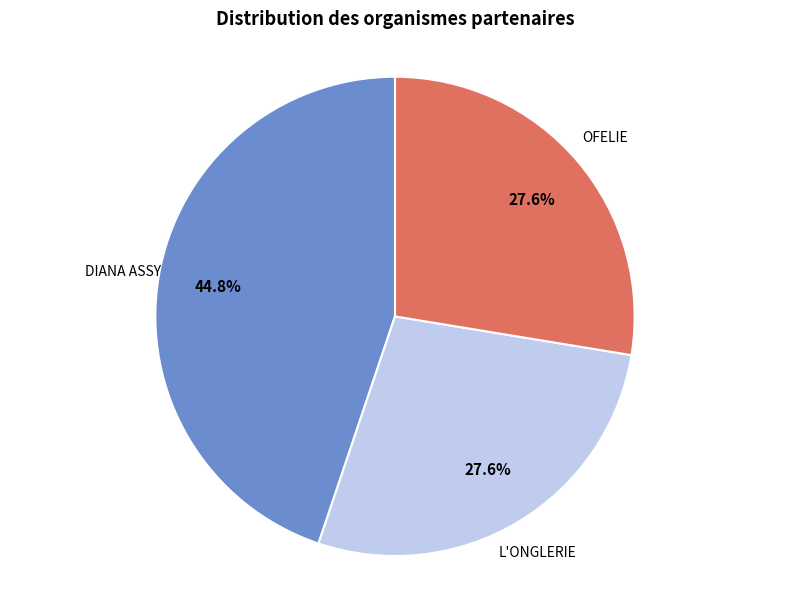

Does any single category account for the majority?

No